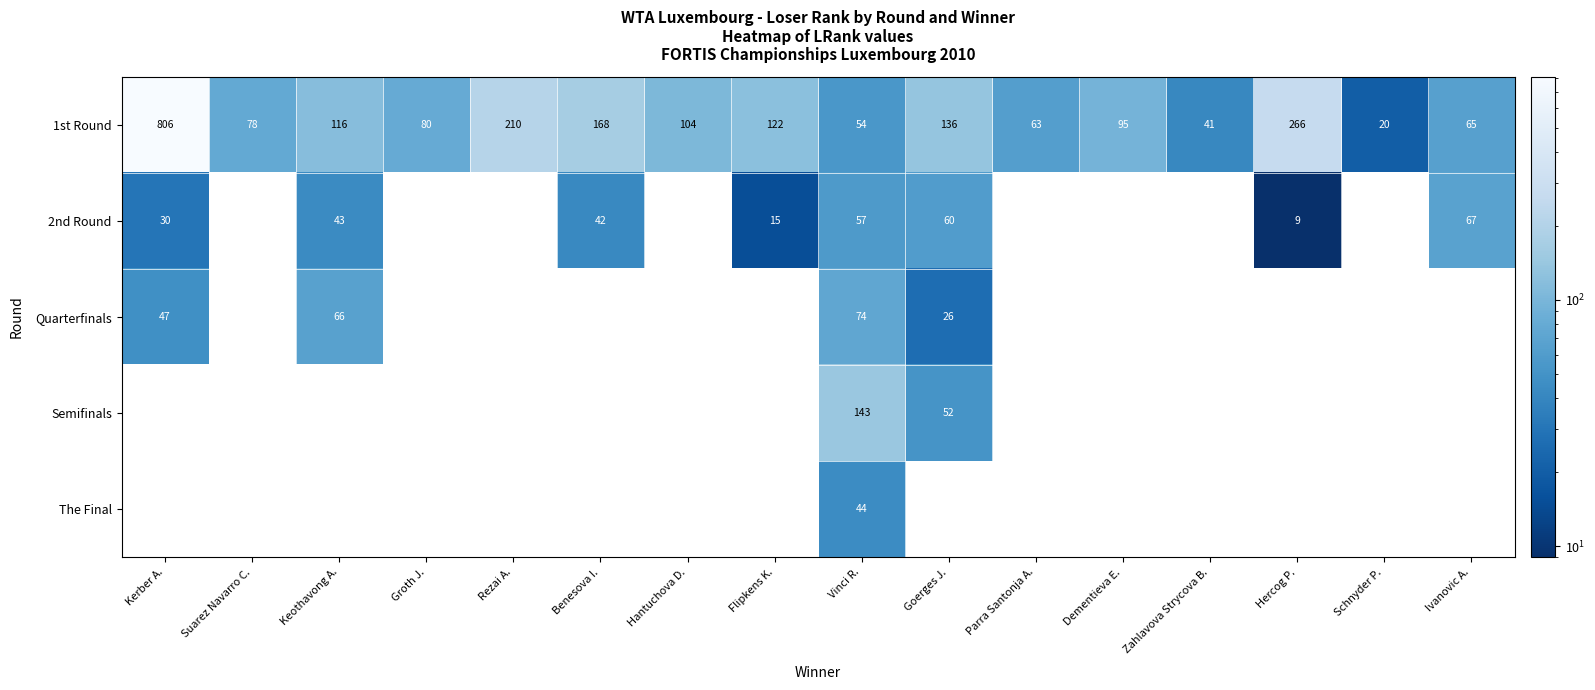

At which label does 1st Round first exceed 104?

Kerber A.